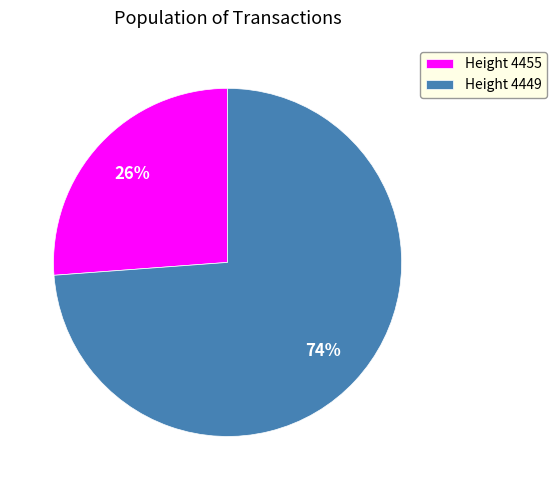

Which category has the smallest portion of the pie?

Height 4455